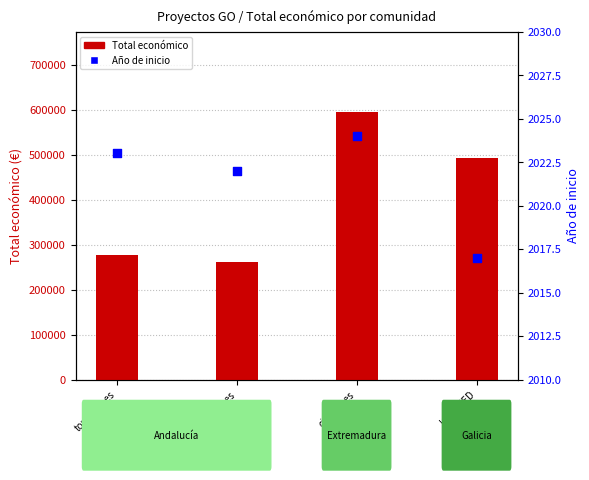

Which series contains the highest Y value?

Total económico